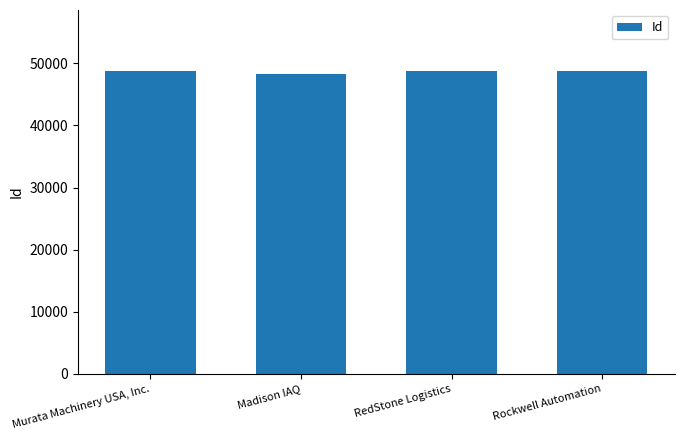

What is the sum of the values at Murata Machinery USA, Inc. and Rockwell Automation?

97525